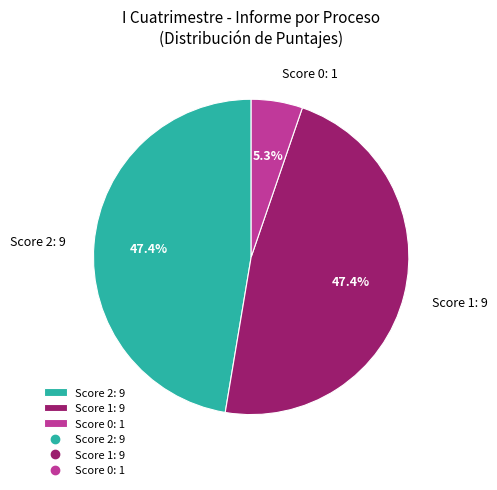

How many slices are in this pie chart?

3